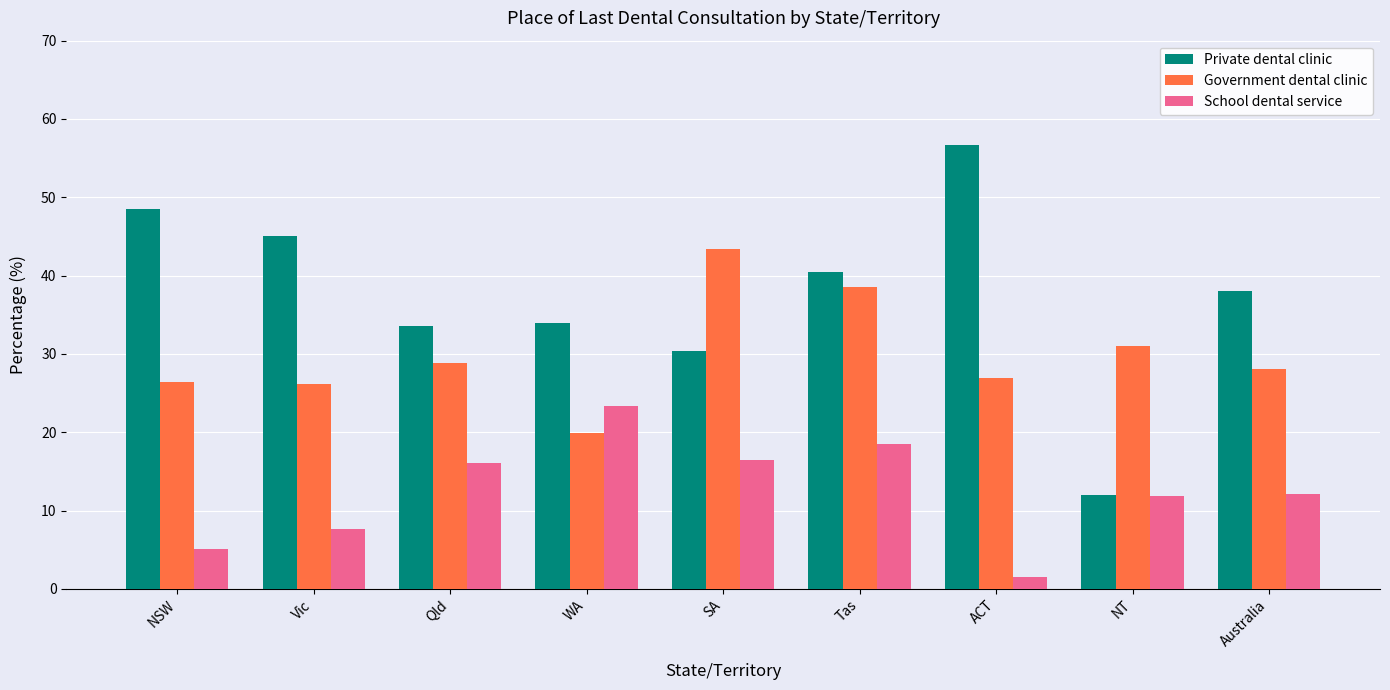

Rank the series by their maximum value, from highest to lowest.

Private dental clinic, Government dental clinic, School dental service